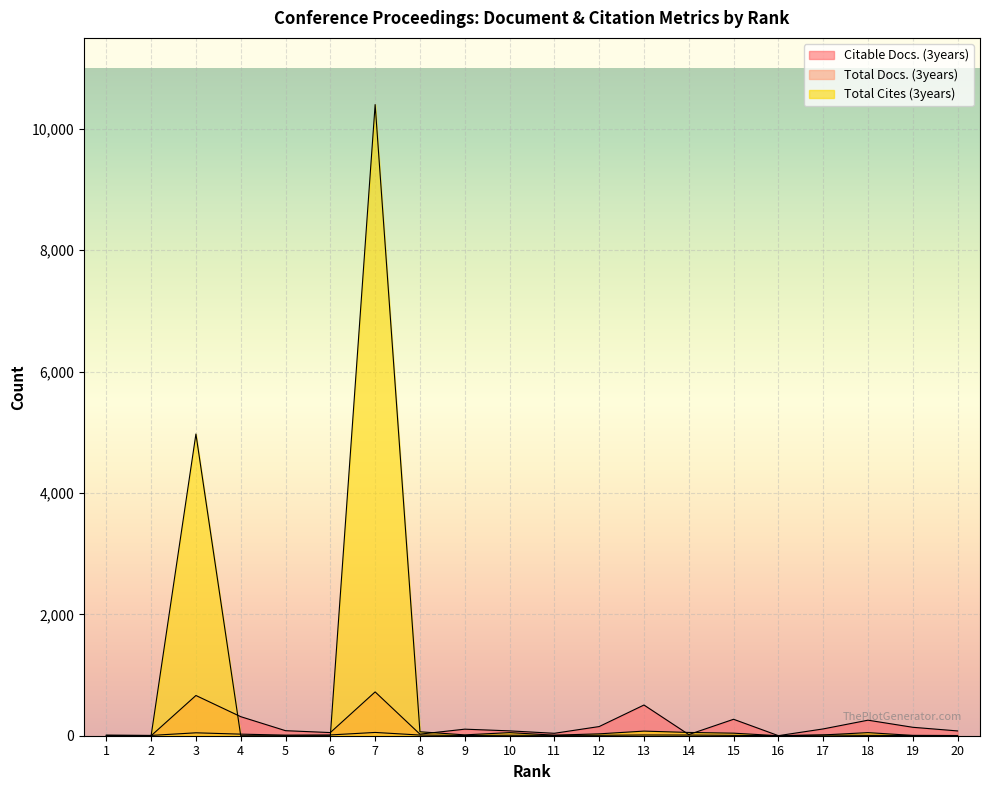

What is the average value of the Total Cites (3years) series?

789